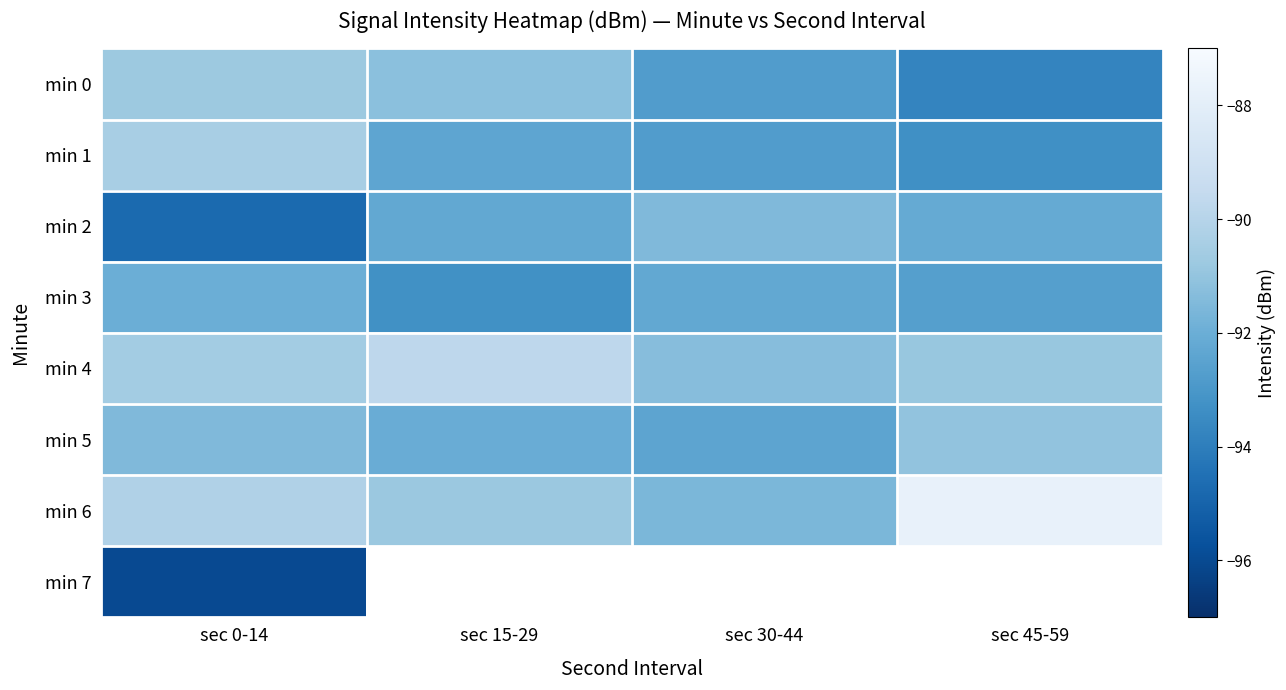

What is the smallest value displayed?

-96.0